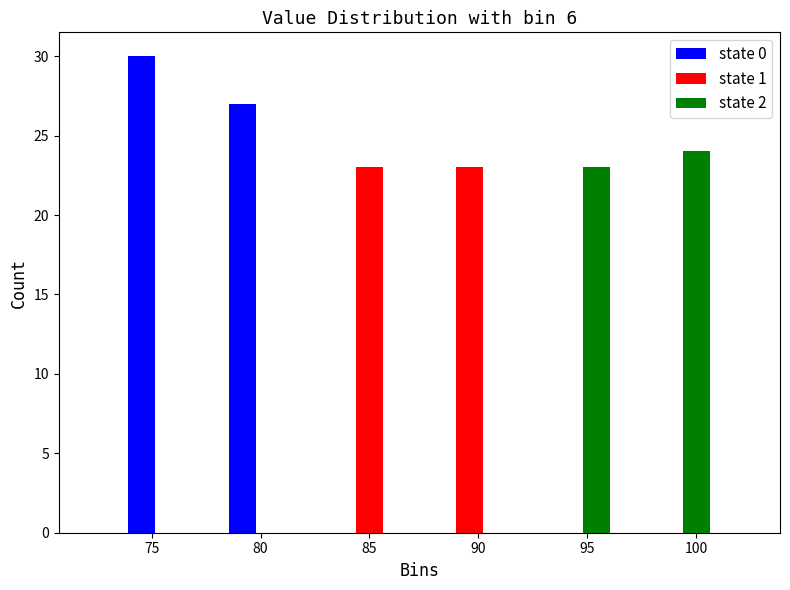

What is the height of the state 1 bar covering 87.5 to 92.0 on the x-axis? Neither the bar edges nor the heights are printed on the chart, so give them approximately, as read against the axes.

23